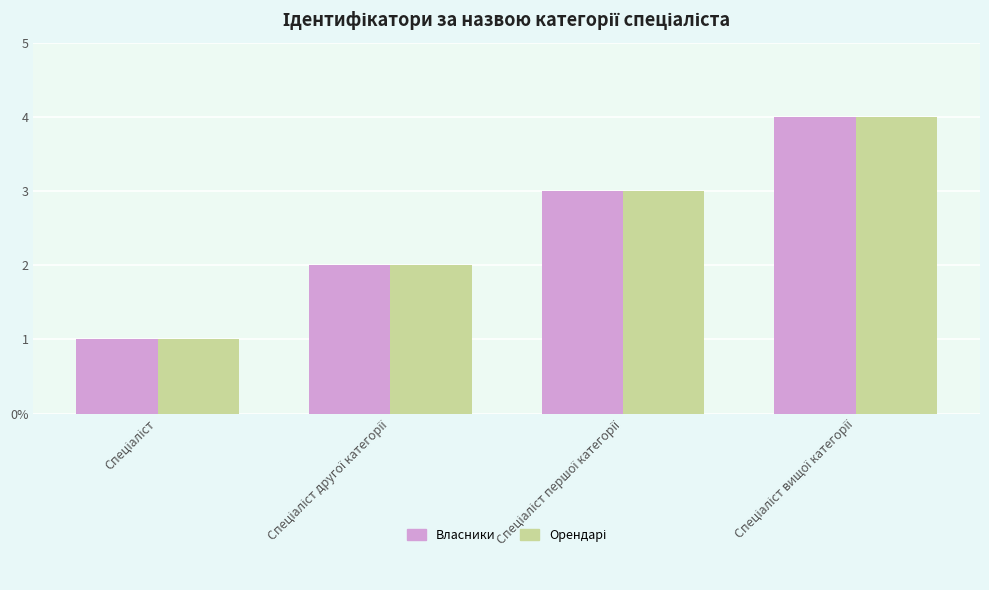

How many Власники values are between 2 and 4?

3